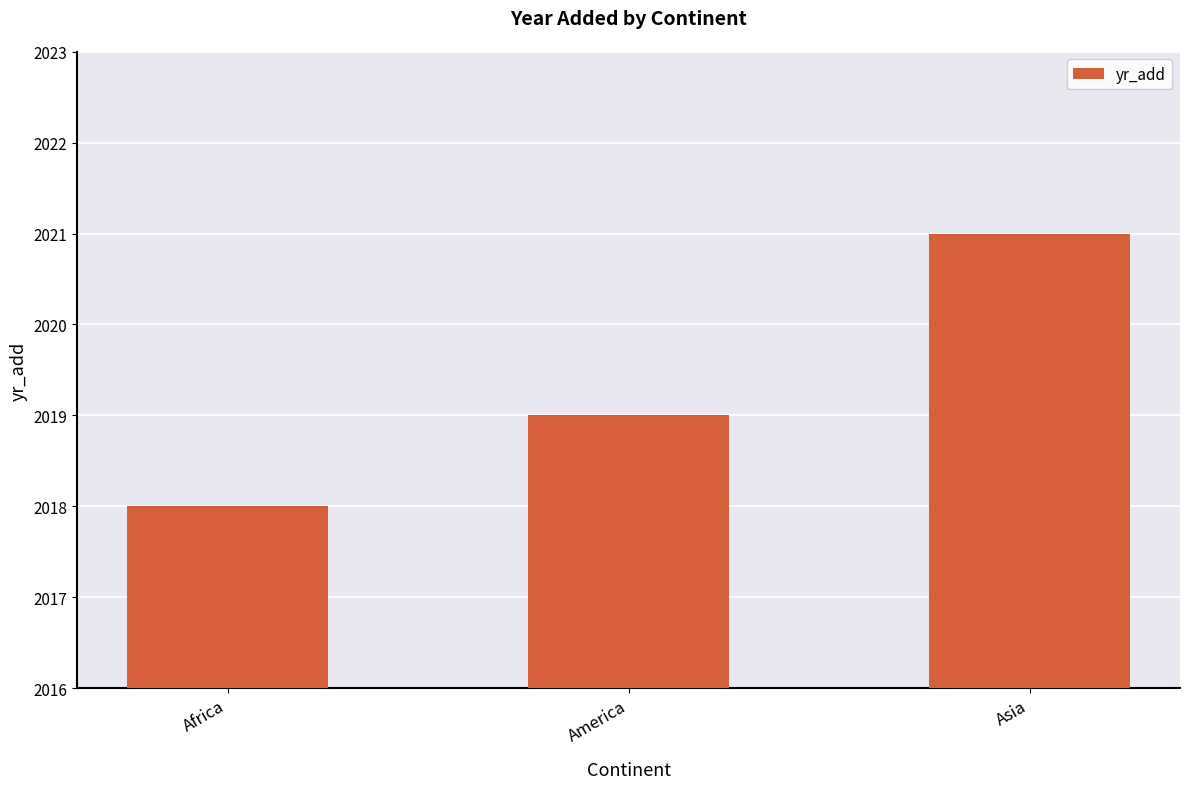

List the labels in order of value, smallest first.

Africa, America, Asia